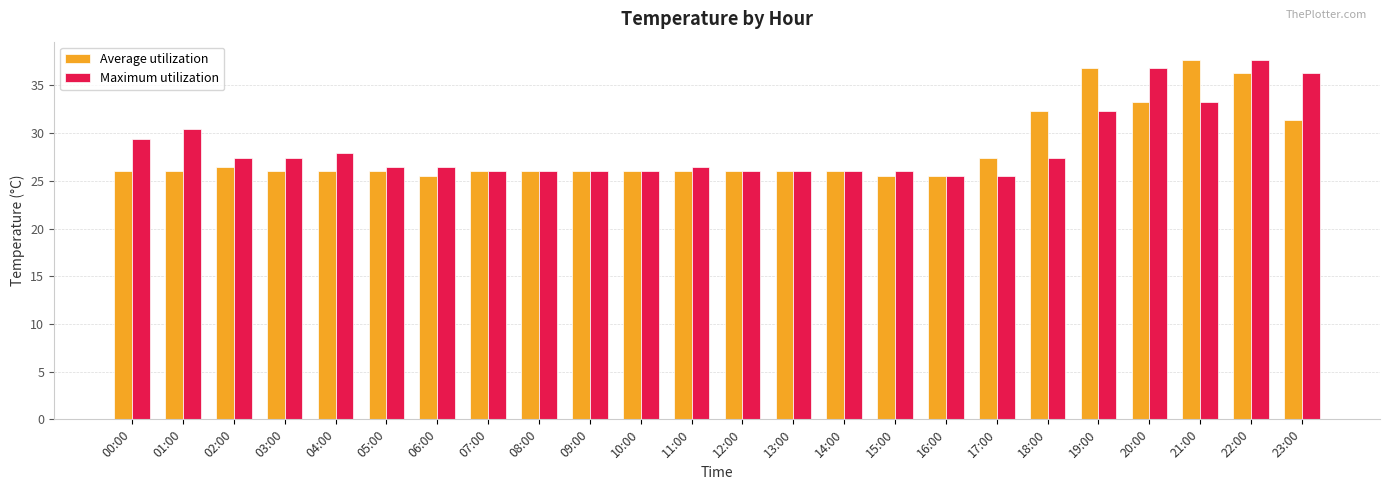

True or false: Maximum utilization has a value of 39.3 at 17:00.

False